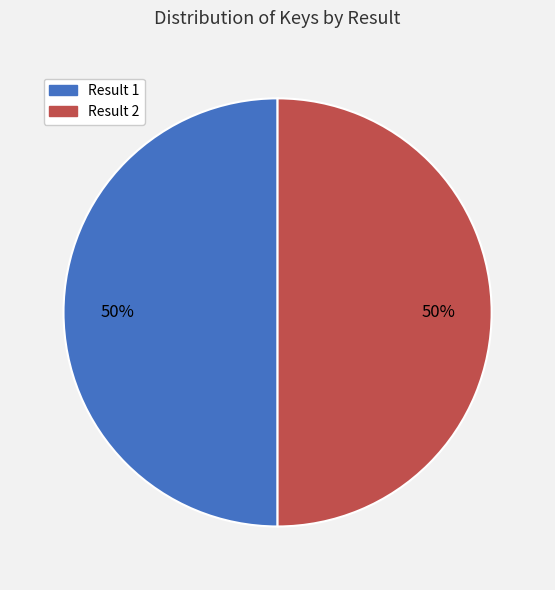

To the nearest percent, what is the average slice percentage?

50%